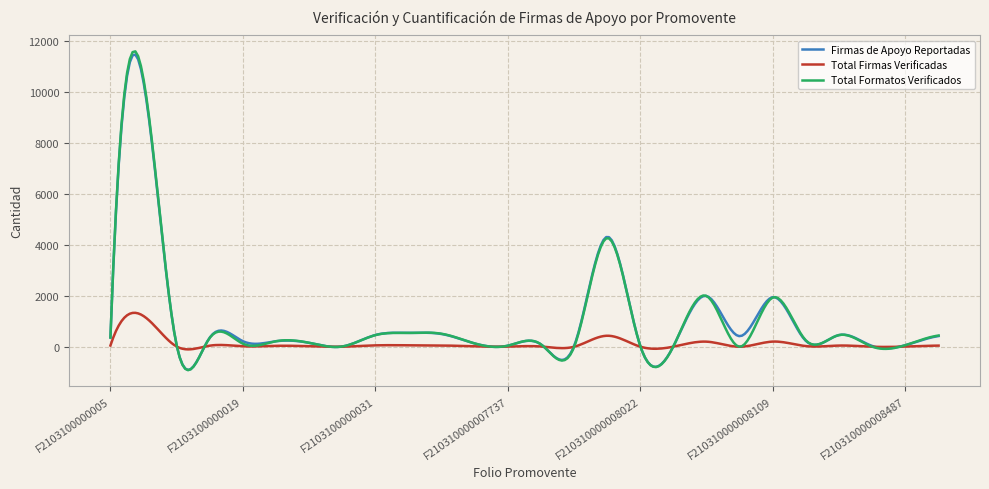

What are all the series names shown in the legend?

Firmas de Apoyo Reportadas, Total Firmas Verificadas, Total Formatos Verificados